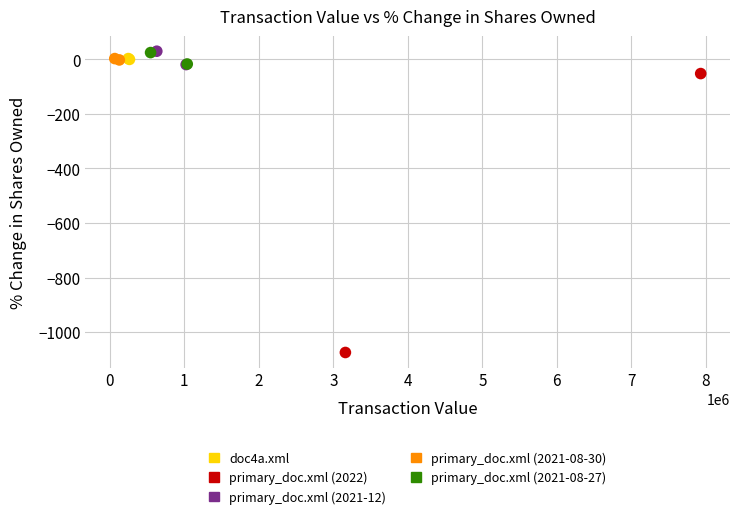

Which series has the largest Y range (max minus min)?

primary_doc.xml (2022)